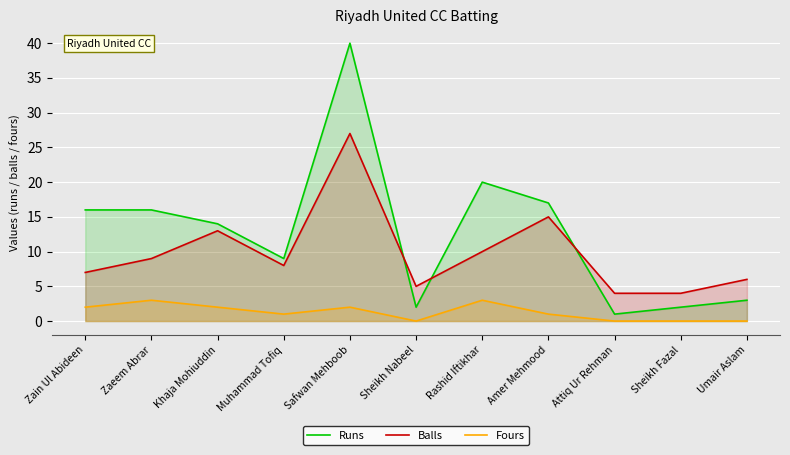

What is the sum of the Balls values at Umair Aslam and Muhammad Tofiq?

14